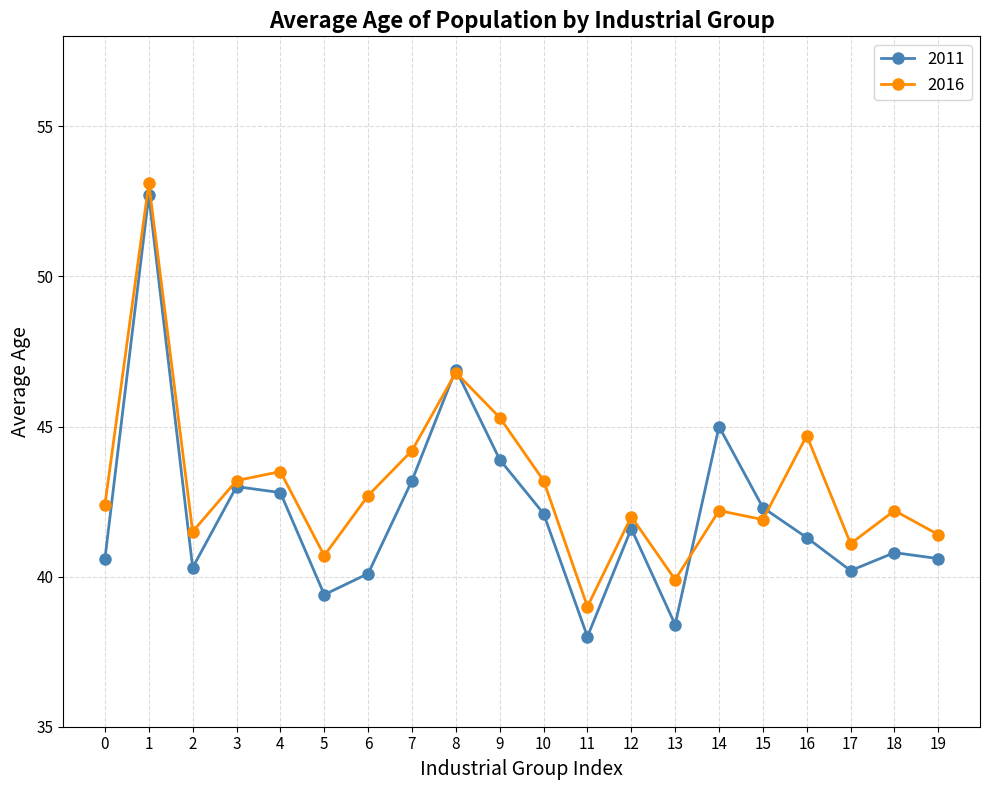

Which series has the largest total across all categories?

2016